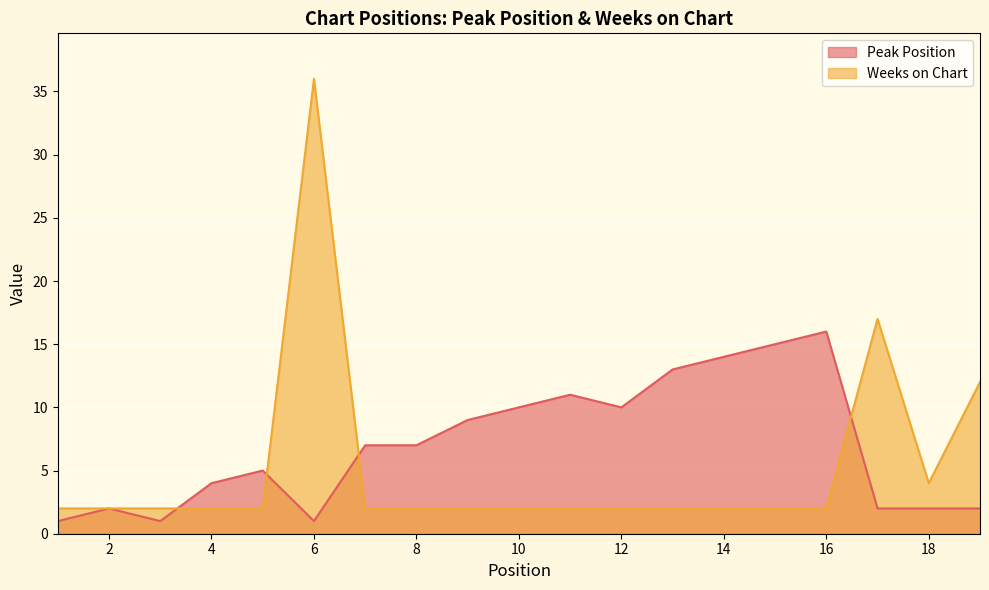

Rank the categories by Peak Position value from lowest to highest.

1, 3, 6, 2, 17, 18, 19, 4, 5, 7, 8, 9, 10, 12, 11, 13, 14, 15, 16